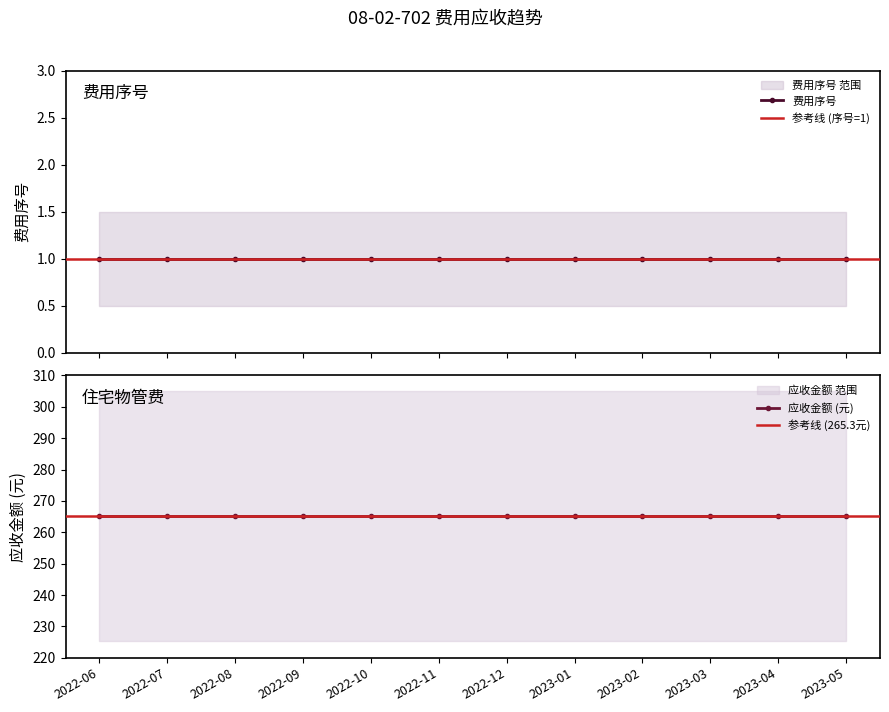

Reading right to left, list all the values displayed in this chart.

费用序号: 1.0	1.0	1.0	1.0	1.0	1.0	1.0	1.0	1.0	1.0	1.0	1.0
应收金额: 265.3	265.3	265.3	265.3	265.3	265.3	265.3	265.3	265.3	265.3	265.3	265.3